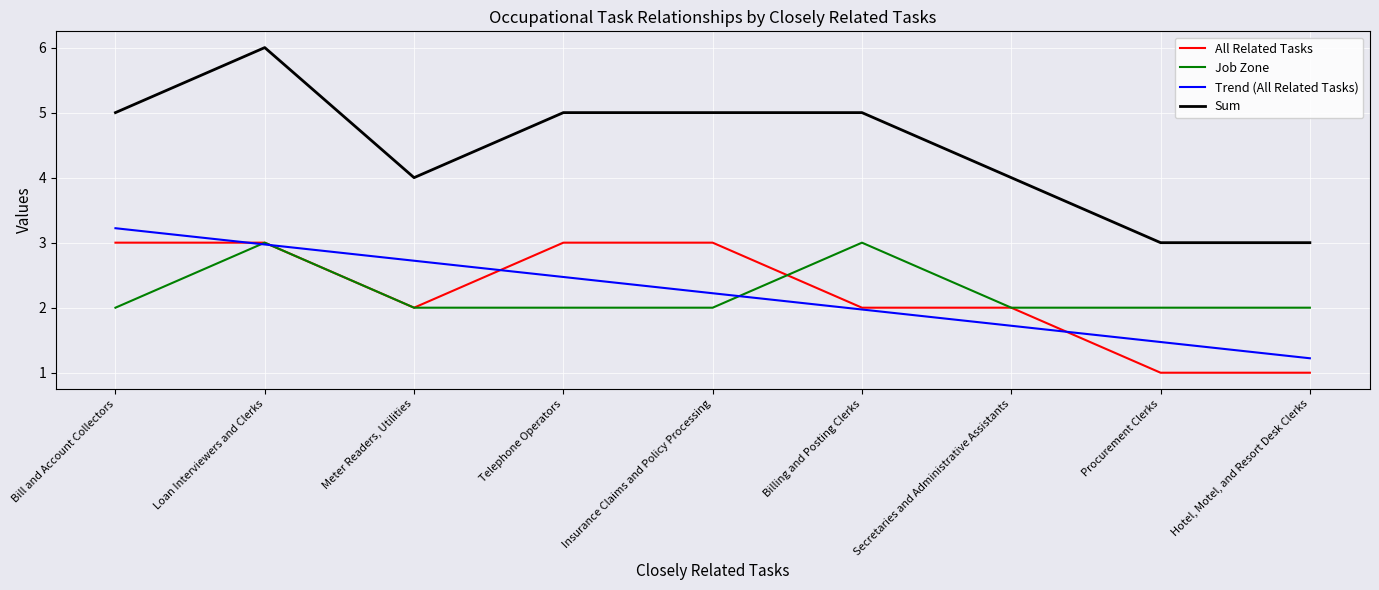

At which category does the chart reach its peak across all series?

Loan Interviewers and Clerks